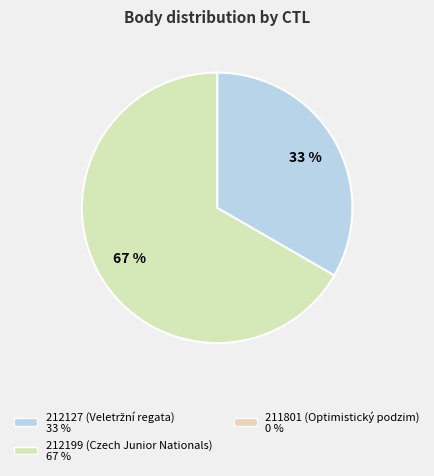

Is there any slice that represents more than half of the pie?

Yes